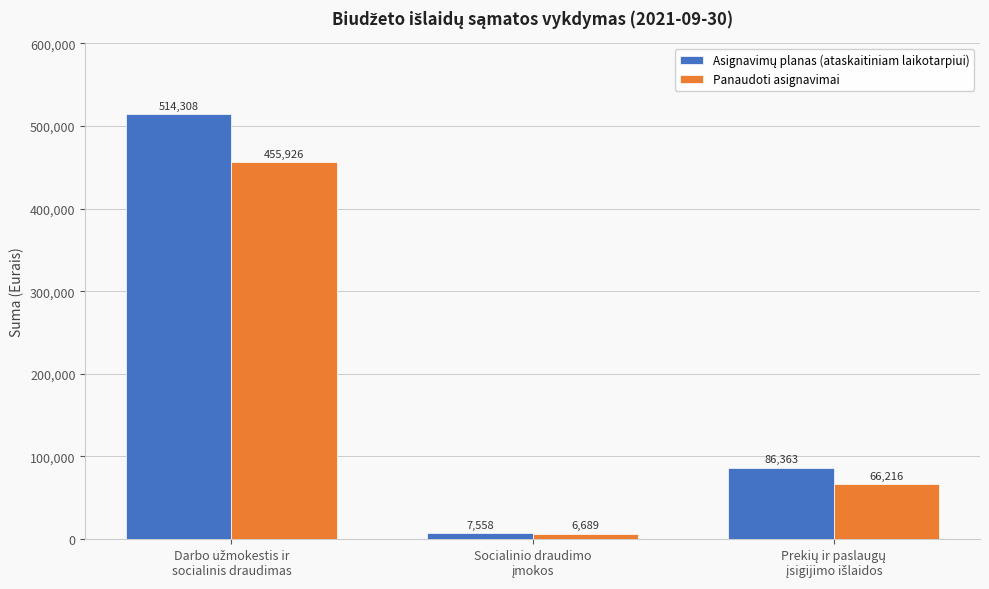

What is the greatest value displayed?

514308.0